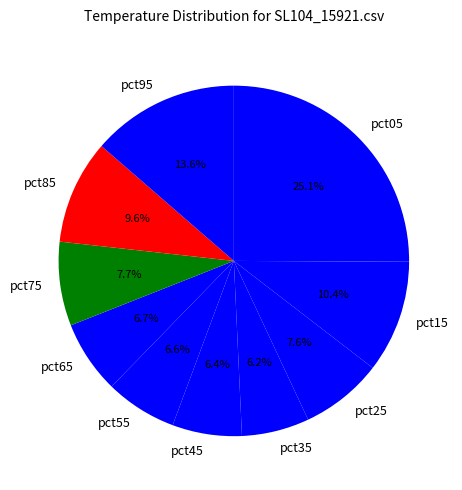

To the nearest percent, what is the difference between the largest and smallest slice percentages?

19%